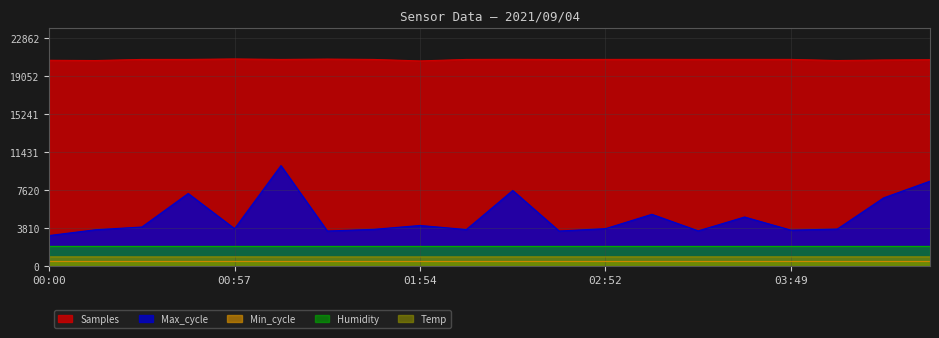

What is the label of the 14th point from the right?

01:26